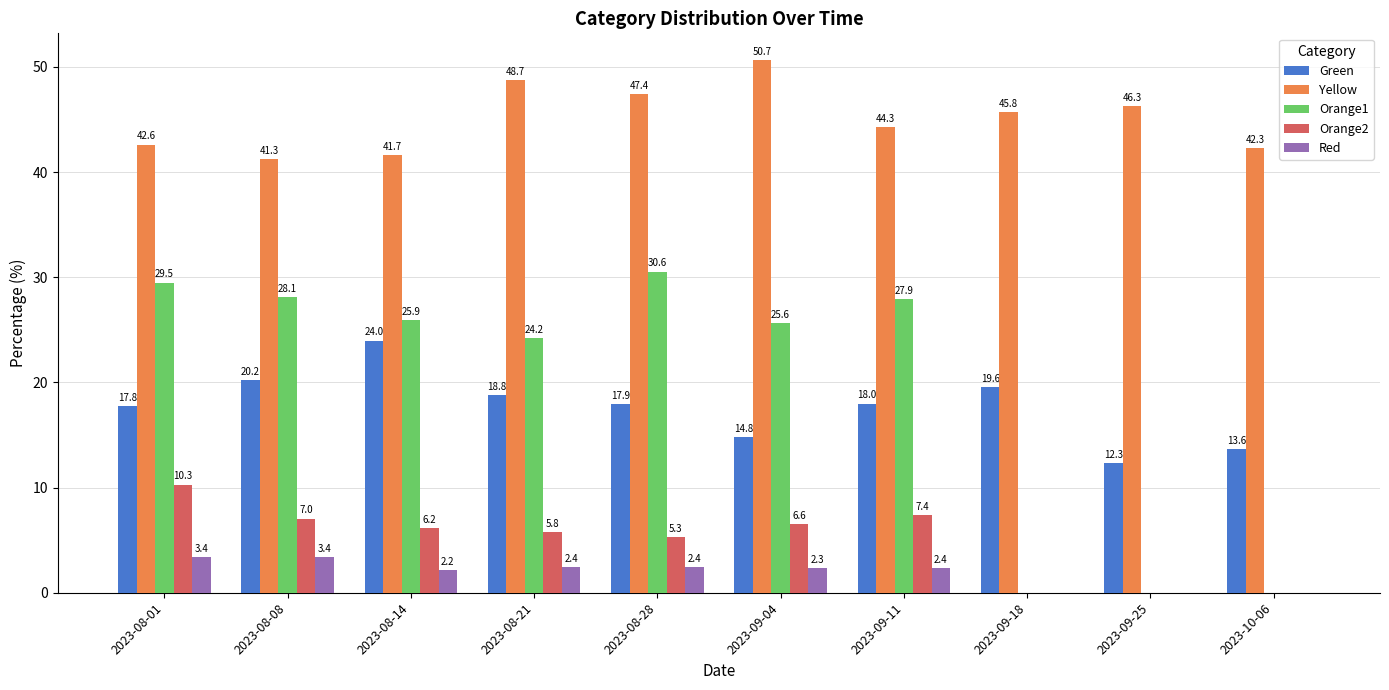

Which series has the largest total across all categories?

Yellow